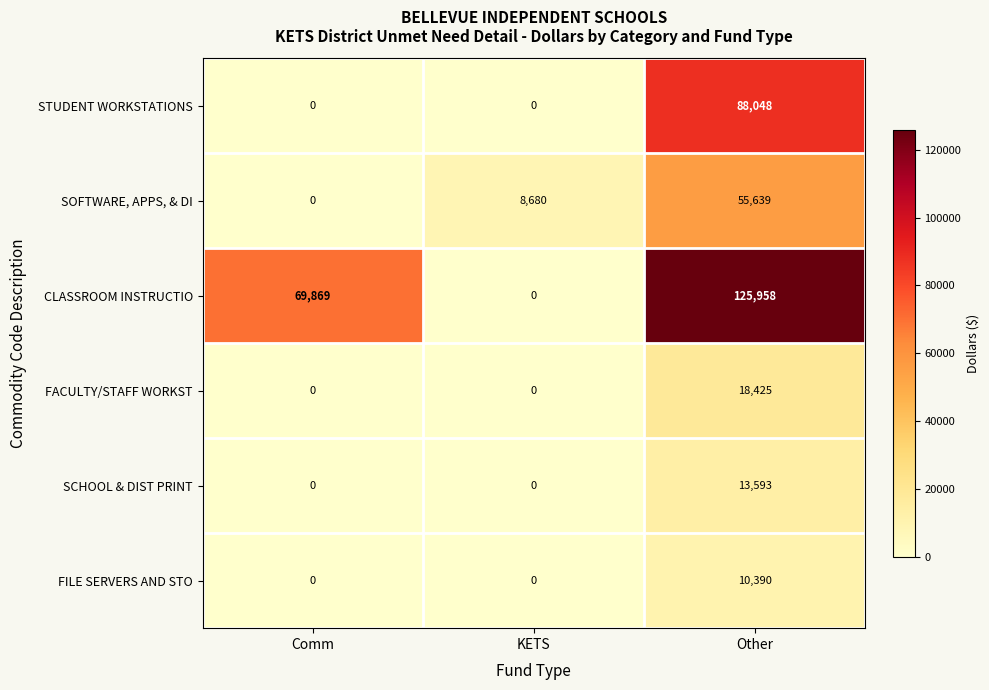

Count the number of categories in the chart.

3